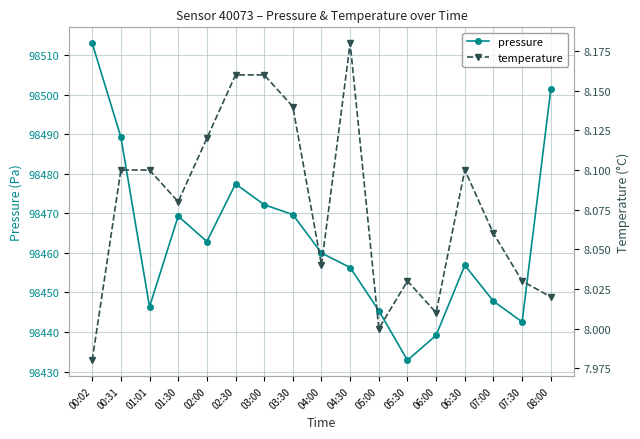

What is the difference between the pressure values at 08:00 and 07:30?

58.8